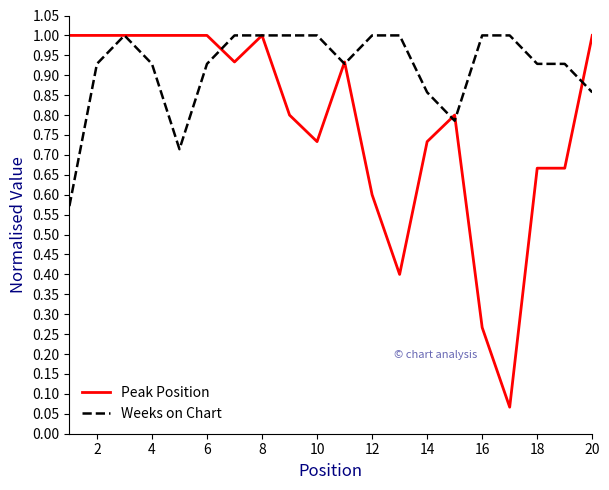

Which series has the largest total across all categories?

Weeks on Chart